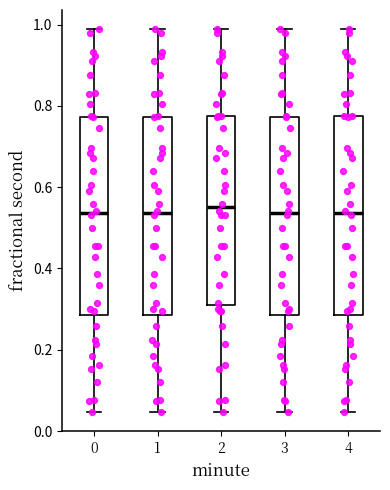

Where is the upper edge of the box at x = 0 on the y-axis? The values are not printed on the chart, so give them approximately, as read against the axis.

0.78